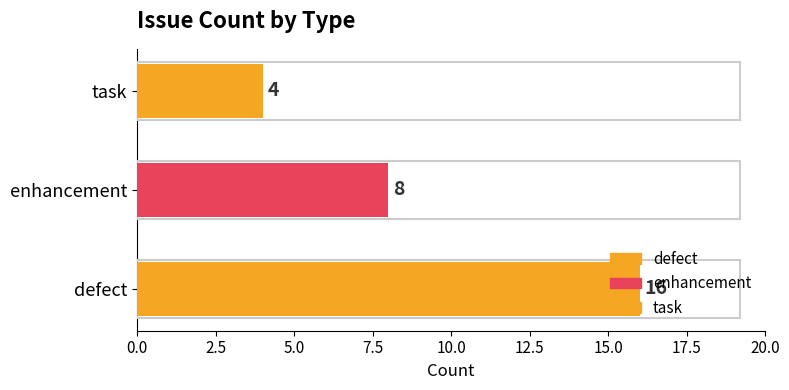

What is the value of the 3rd bar from the left?

4